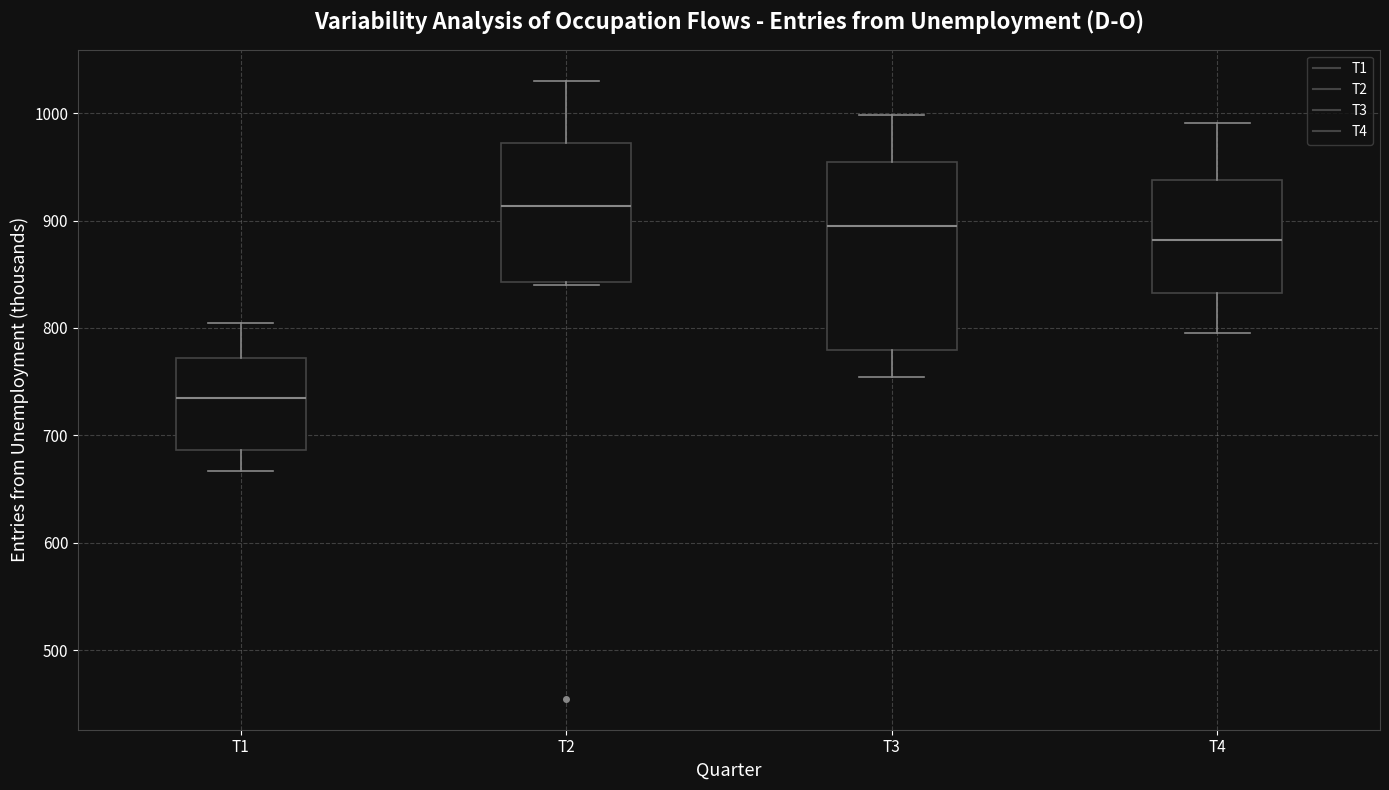

Reading left to right, transcribe this box plot: for each box, give where its median line is, the range the box spans, and where its two whiskers end, as read against the y-axis. The values are not printed on the chart, so give them approximately, as read against the axis.

T1: median 730, box 690 to 770, whiskers 670 to 800
T2: median 910, box 840 to 970, whiskers 840 to 1030
T3: median 900, box 780 to 950, whiskers 750 to 1000
T4: median 880, box 830 to 940, whiskers 800 to 990